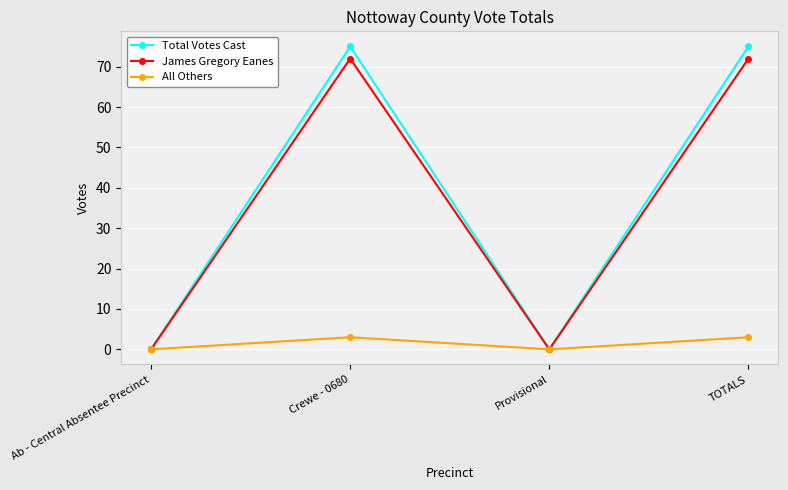

What is the difference between the maximum and minimum values in the Total Votes Cast series?

75